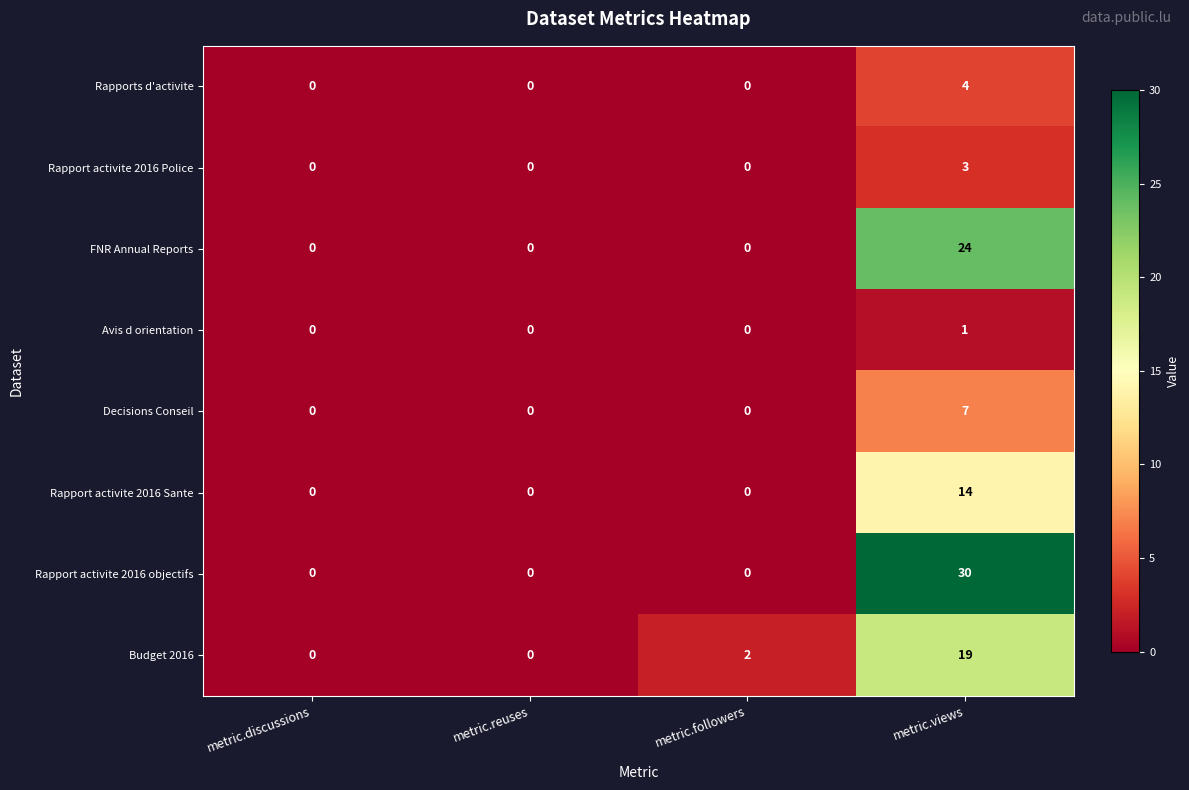

What is the difference between the maximum and minimum values in the FNR Annual Reports series?

24